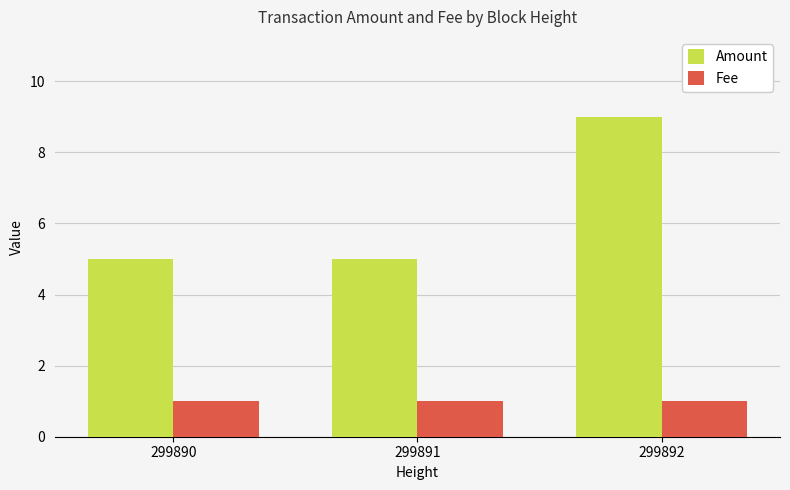

How many bars are there in each group?

2